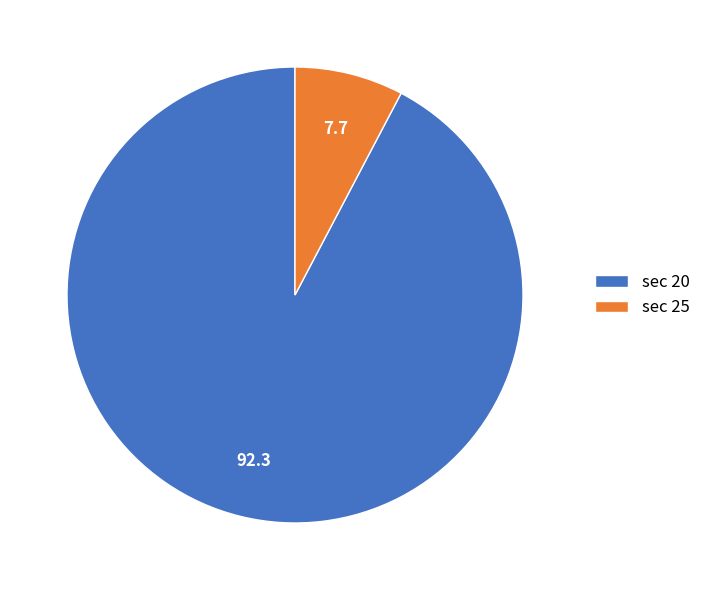

Which slice is the largest?

sec 20